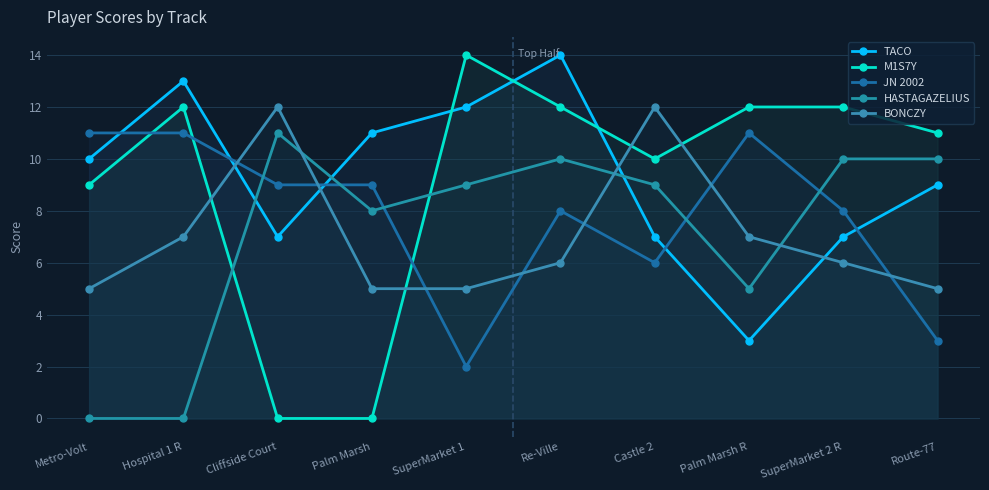

The value of M1S7Y at Palm Marsh R is 5. True or false?

False